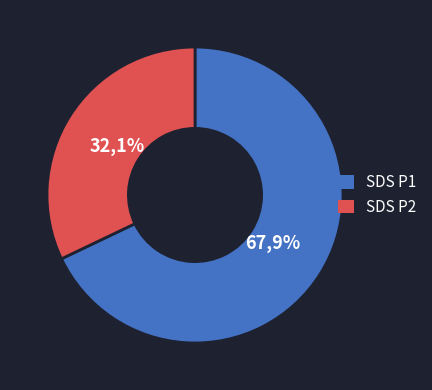

Which category has the biggest portion of the pie?

SDS_P1